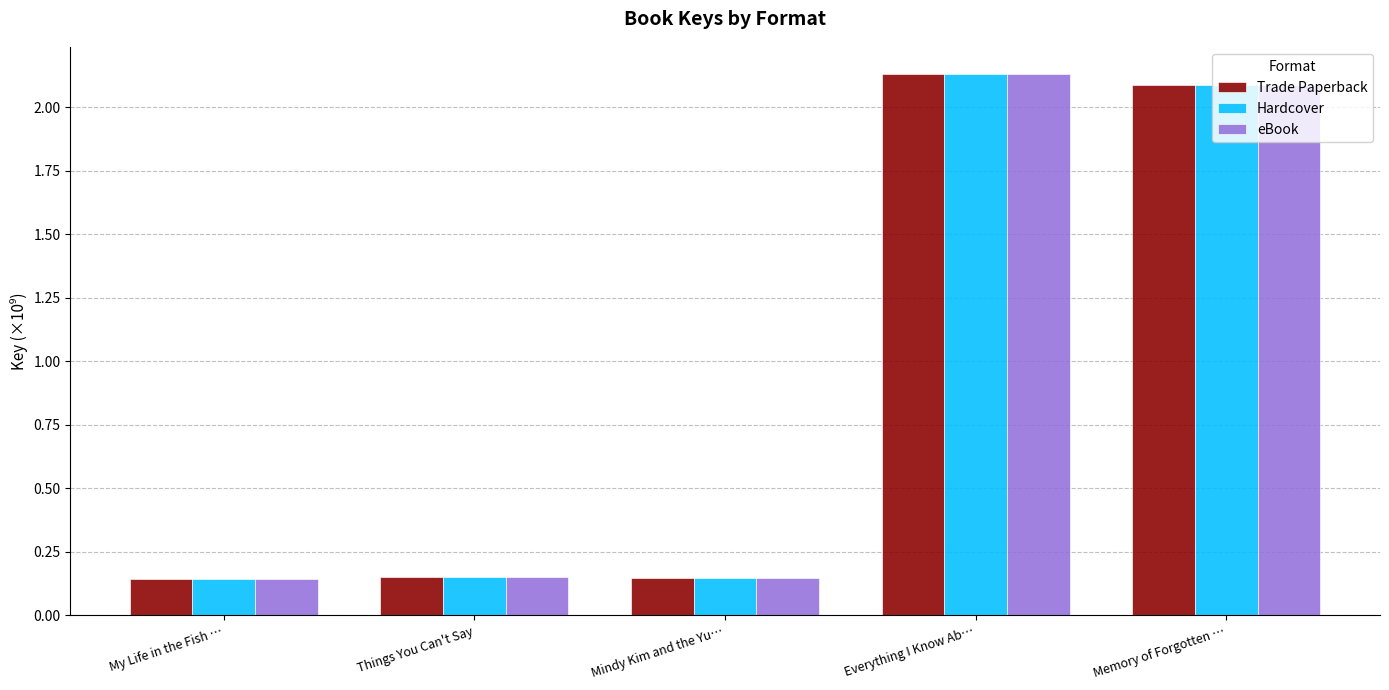

What is the average value of the Trade Paperback series?

0.9